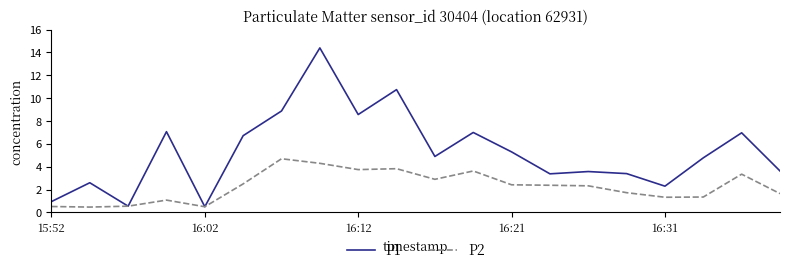

Which series has the widest spread of values?

P1